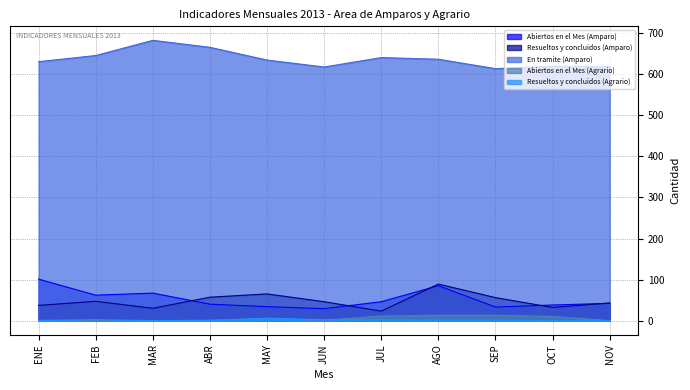

At how many categories does at least one series exceed 90?

11